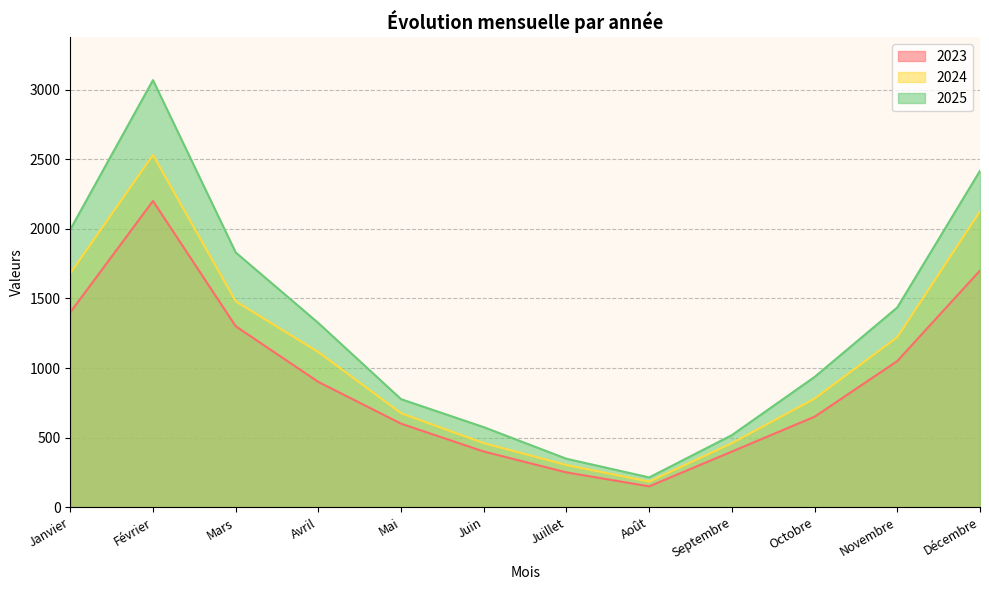

At how many categories does at least one series exceed 217?

11